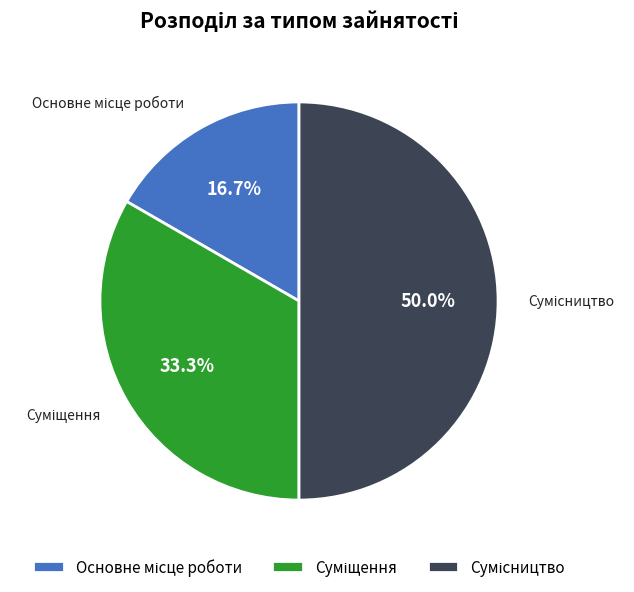

How many segments does this pie chart have?

3